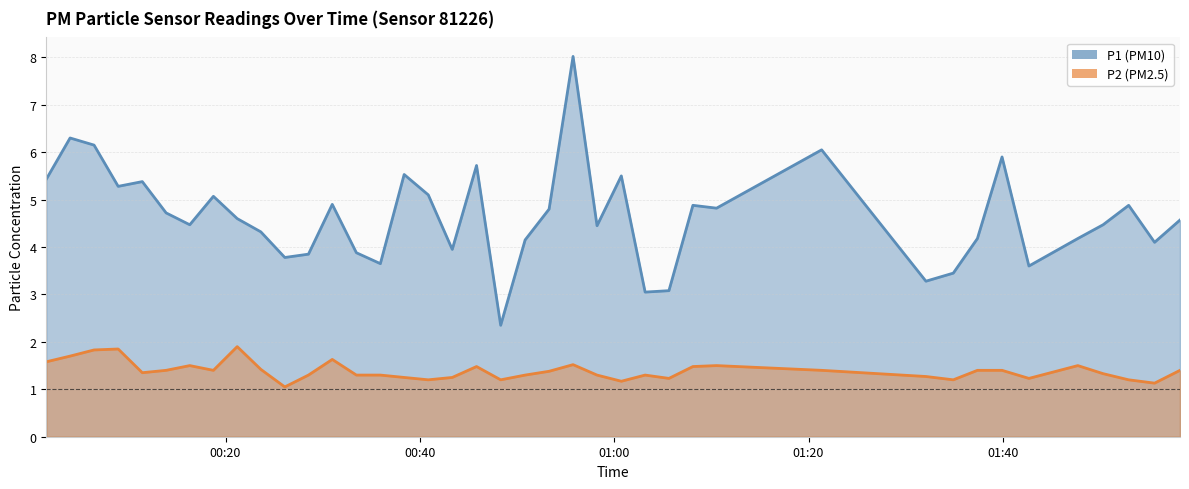

What is the minimum value shown in the chart?

1.1